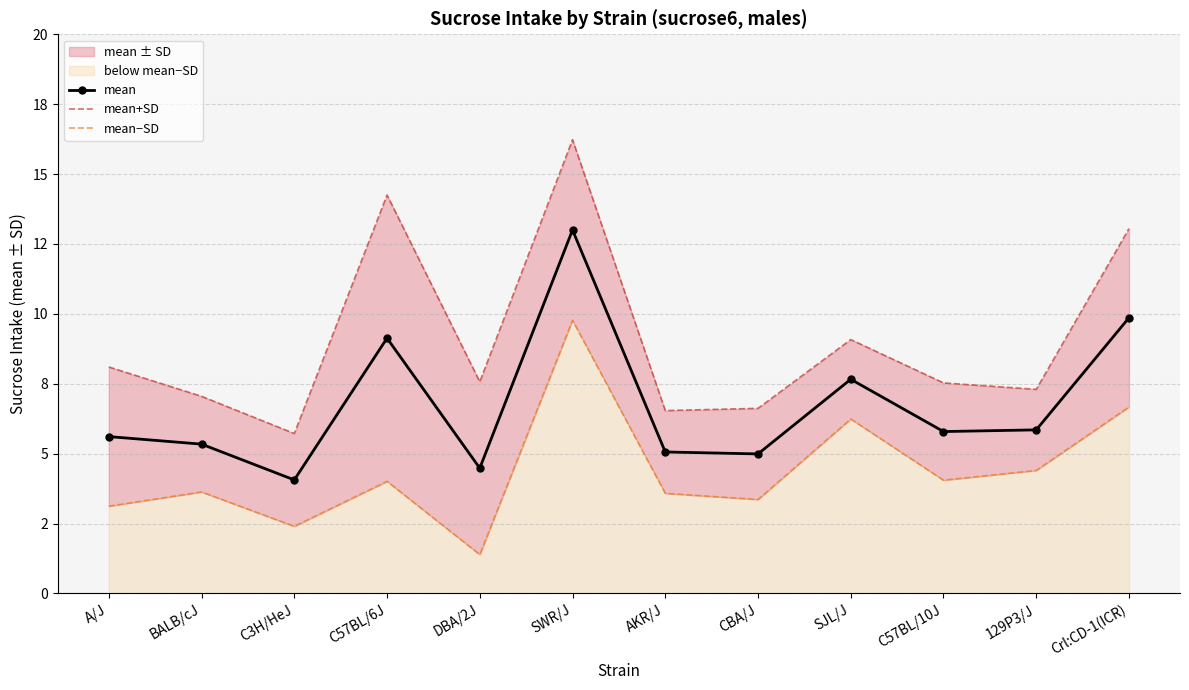

Where is the first local maximum for mean?

C57BL/6J